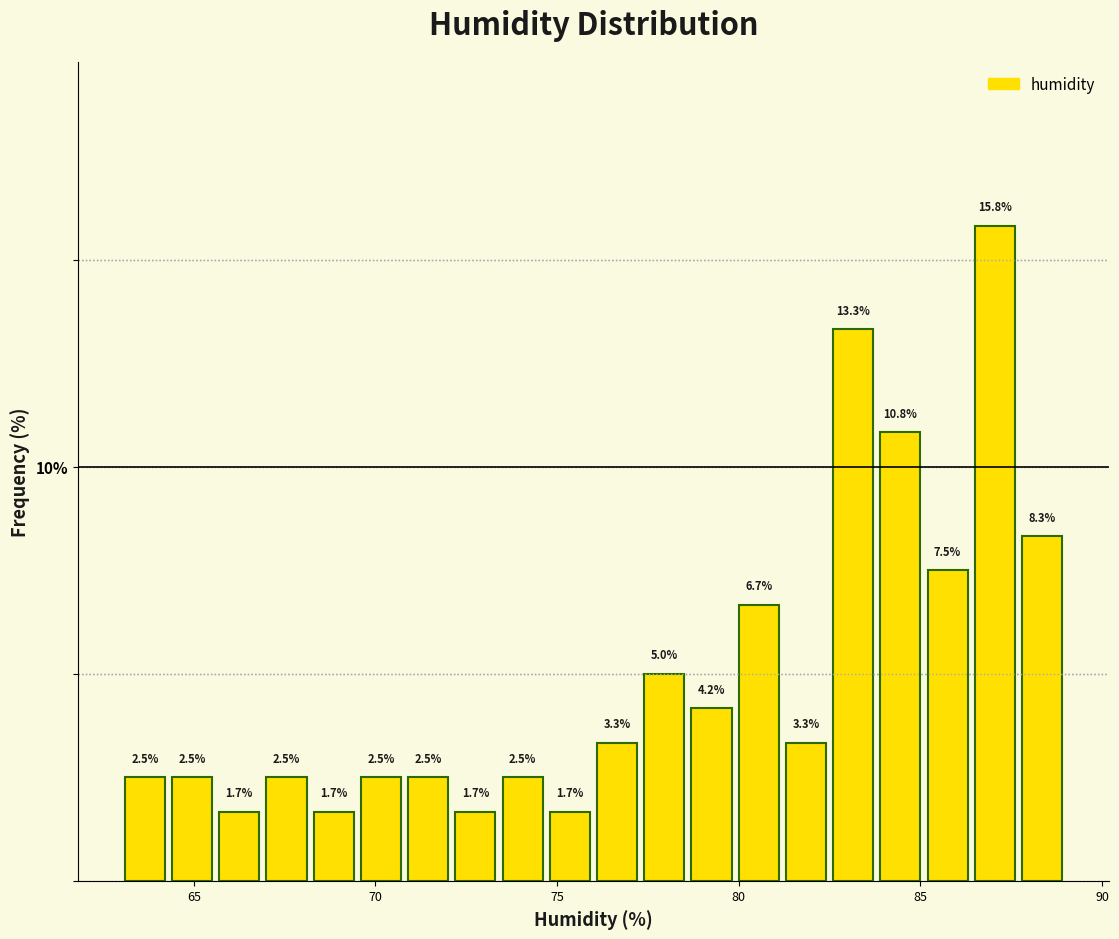

Around what value on the x-axis is the tallest bar? Give the approximate position of its centre, as read against the axis.

87.0